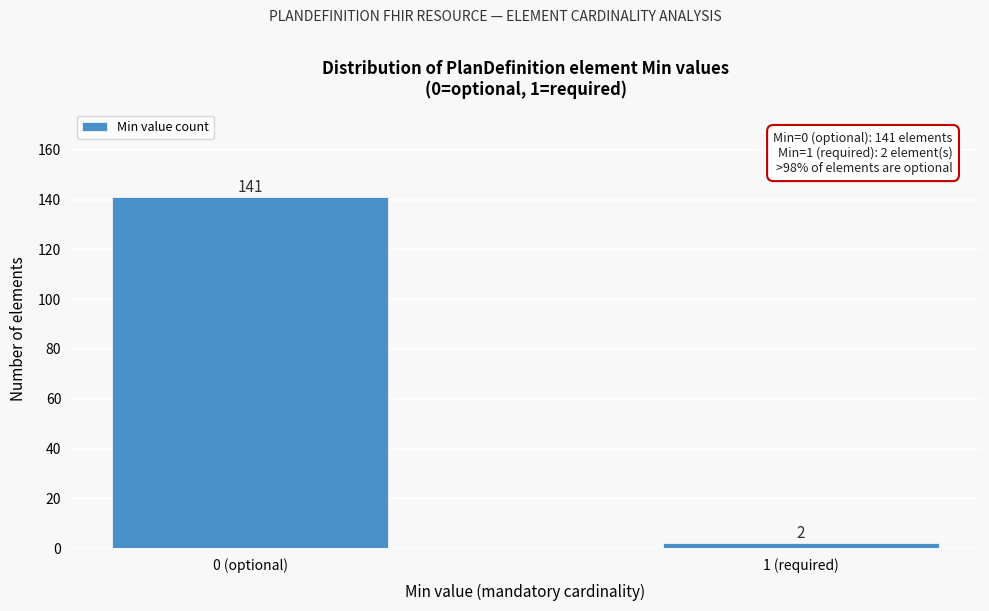

Reading right to left, what are all the values shown in this chart?

2	141